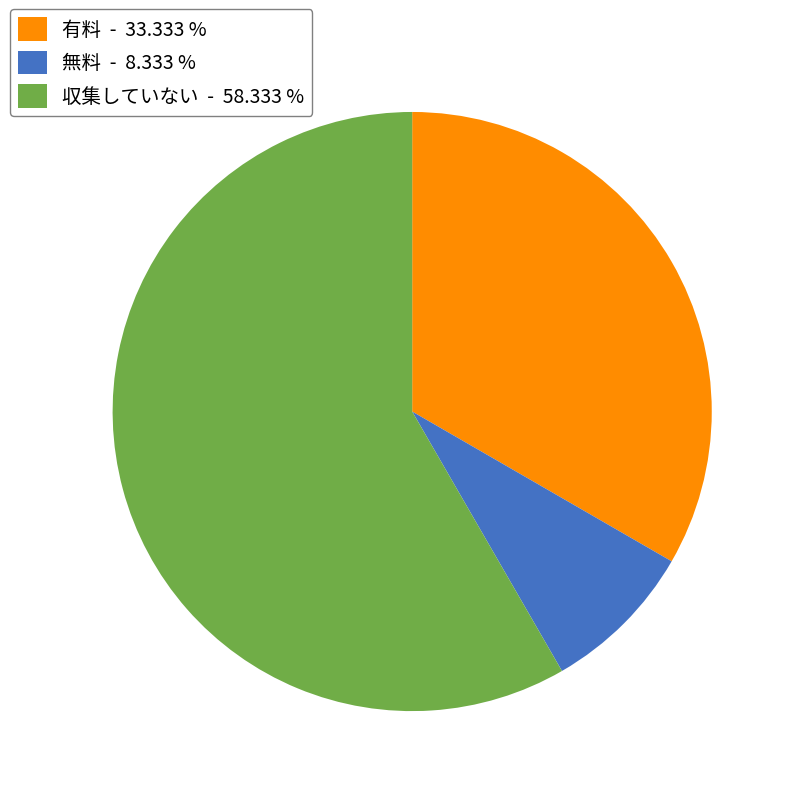

Rank the categories by value from highest to lowest.

収集していない, 有料, 無料